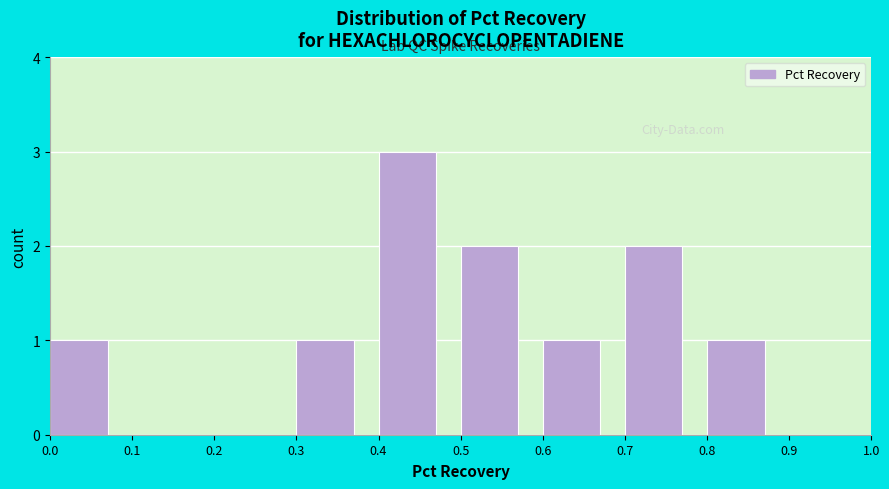

Reading left to right, list every bar in this chart as the range it spans on the x-axis followed by its height. The values are not printed on the chart, so give them approximately, as read against the axis.

0.0 to 0.1: 1
0.1 to 0.2: 0
0.2 to 0.3: 0
0.3 to 0.4: 1
0.4 to 0.5: 3
0.5 to 0.6: 2
0.6 to 0.7: 1
0.7 to 0.8: 2
0.8 to 0.9: 1
0.9 to 1.0: 0